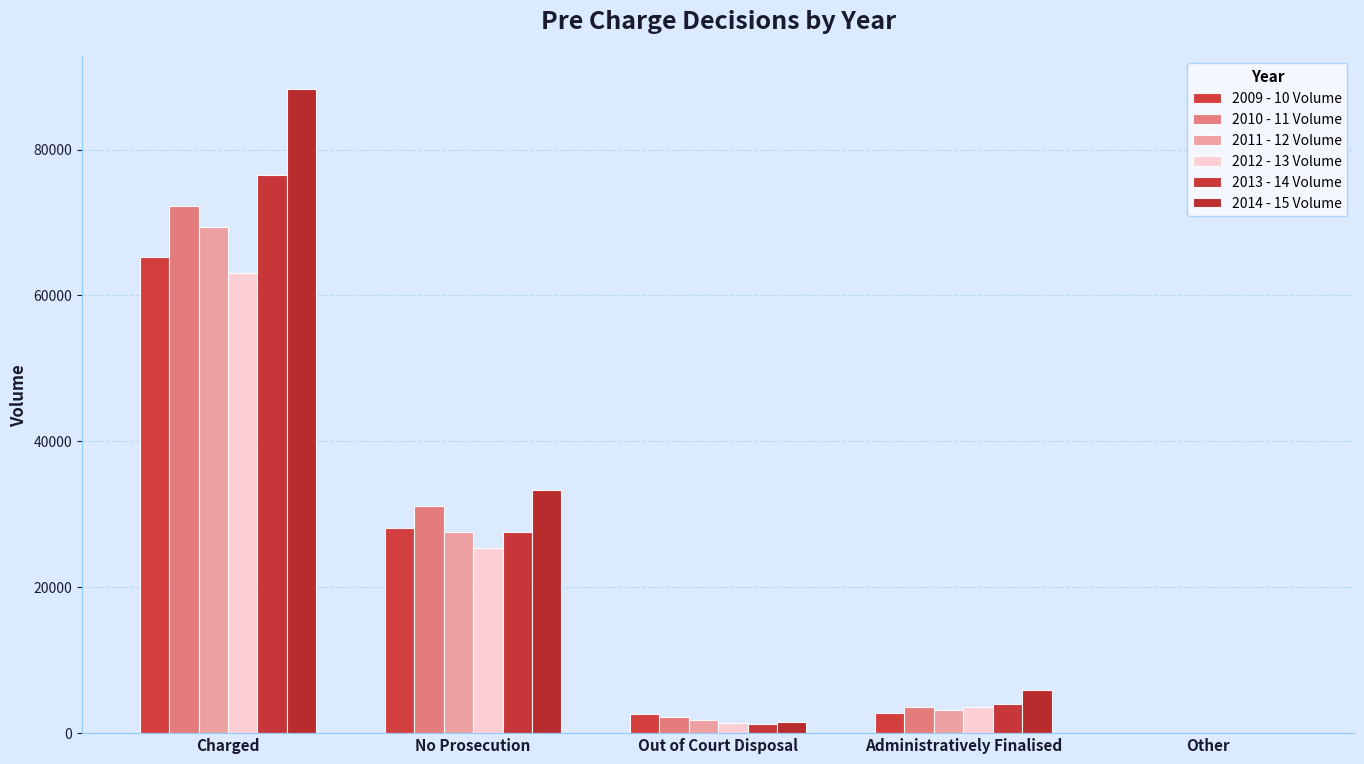

True or false: 2014 - 15 Volume has a value of 33276 at No Prosecution.

True